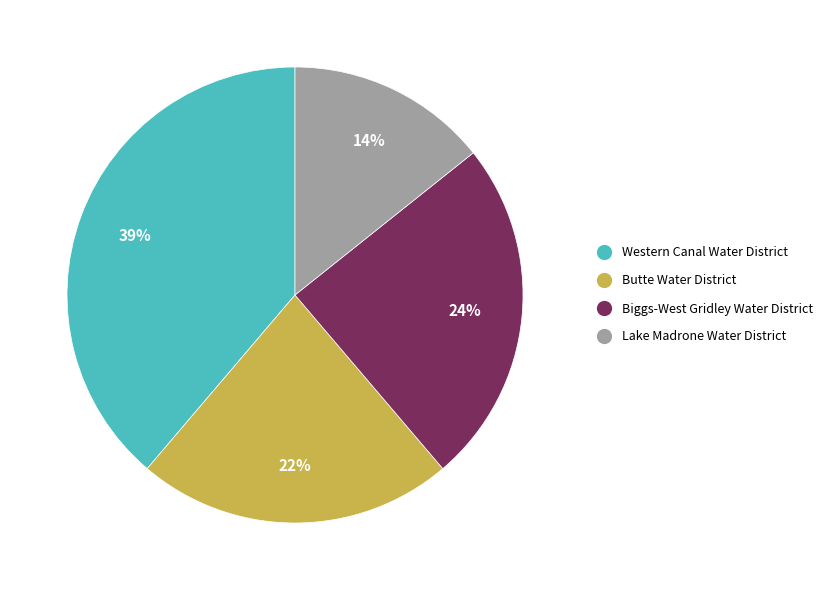

How many segments does this pie chart have?

4